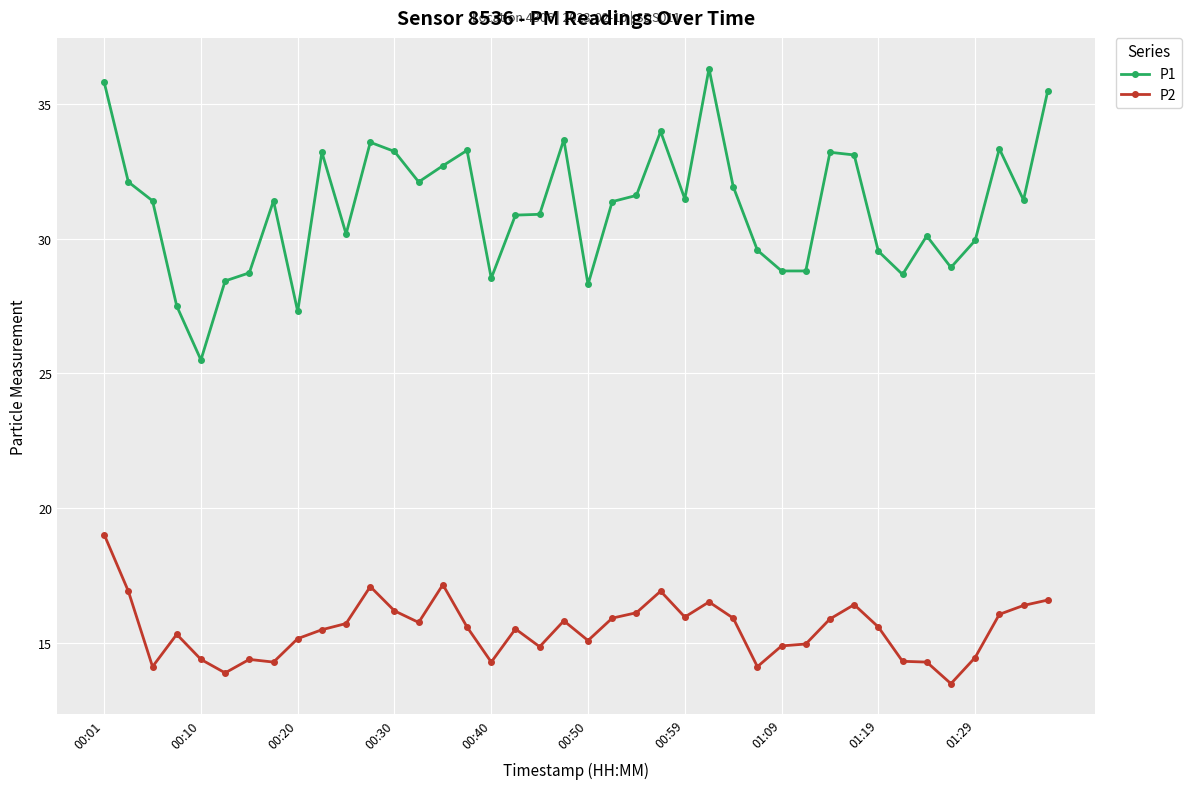

True or false: P2 and P1 intersect in this chart.

False